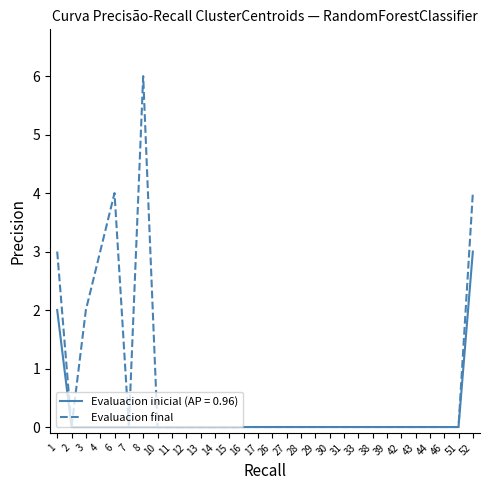

Which series has the largest total across all categories?

Evaluacion final